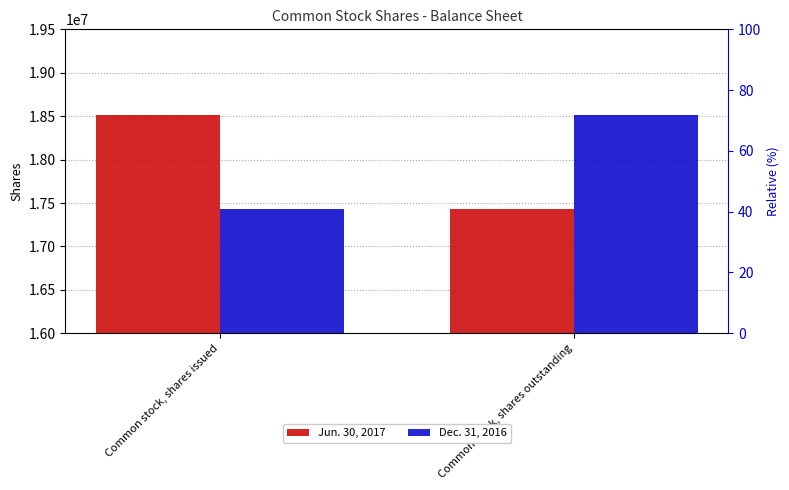

What is the maximum value for Jun. 30, 2017?

18513874